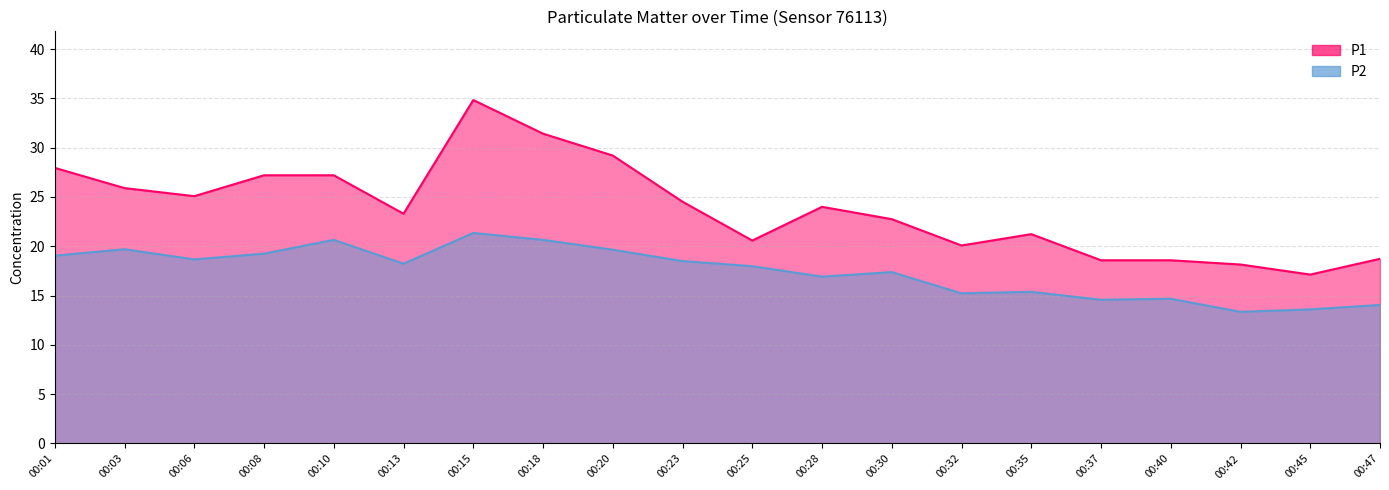

True or false: P1 has more than 2 interior local peaks.

True